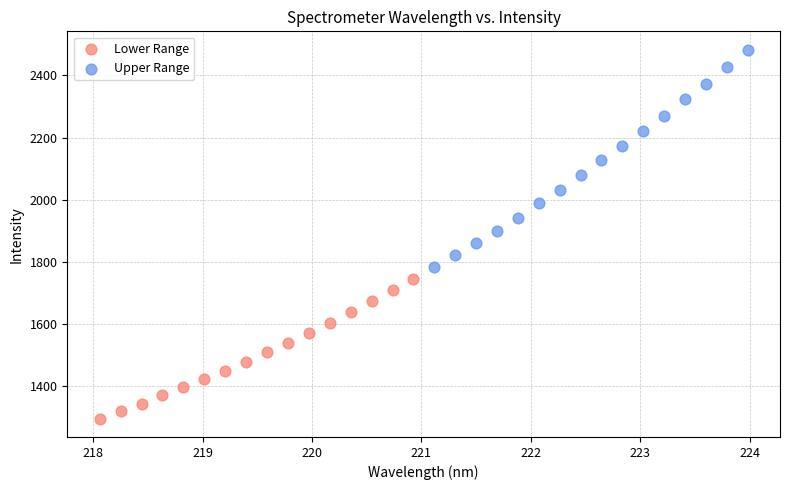

Which series has the largest Y range (max minus min)?

Upper Range